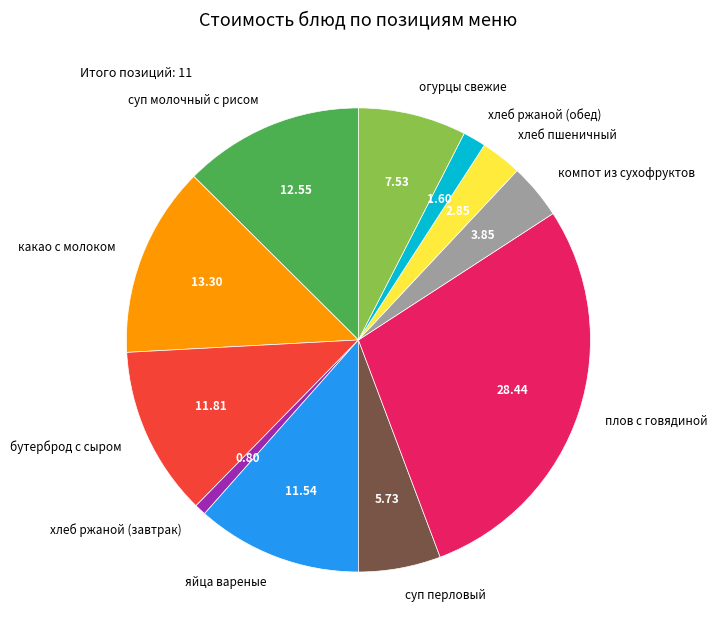

Combined, do компот из сухофруктов and какао с молоком account for over 50%?

No